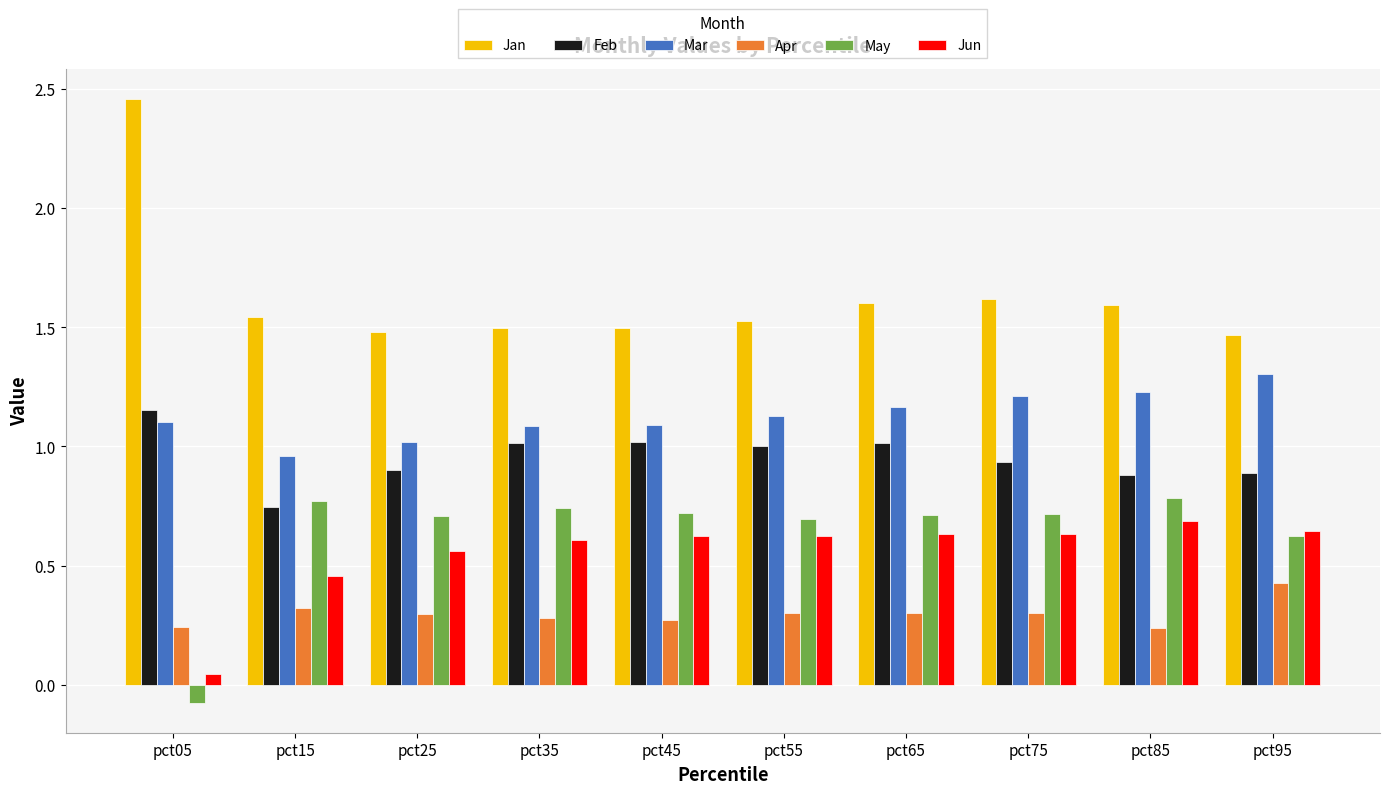

What is the difference between the May values at pct55 and pct95?

0.1